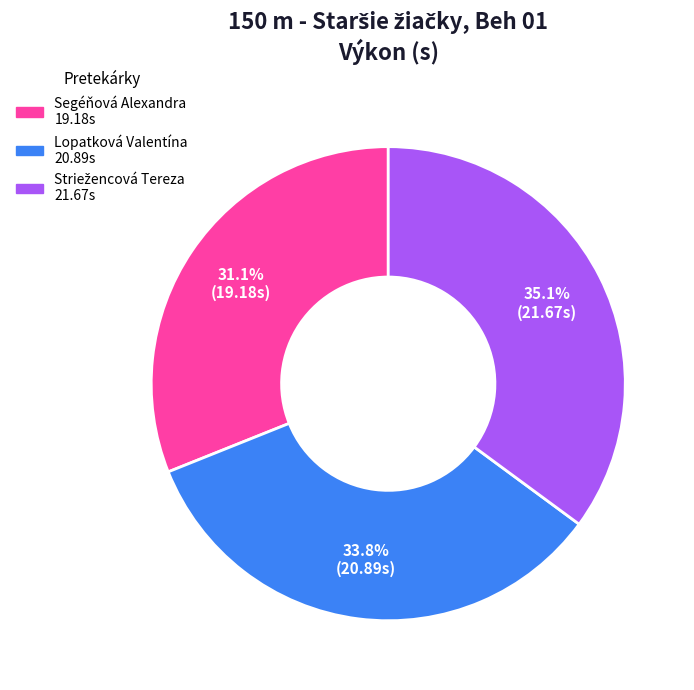

Count the number of slices in the pie.

3